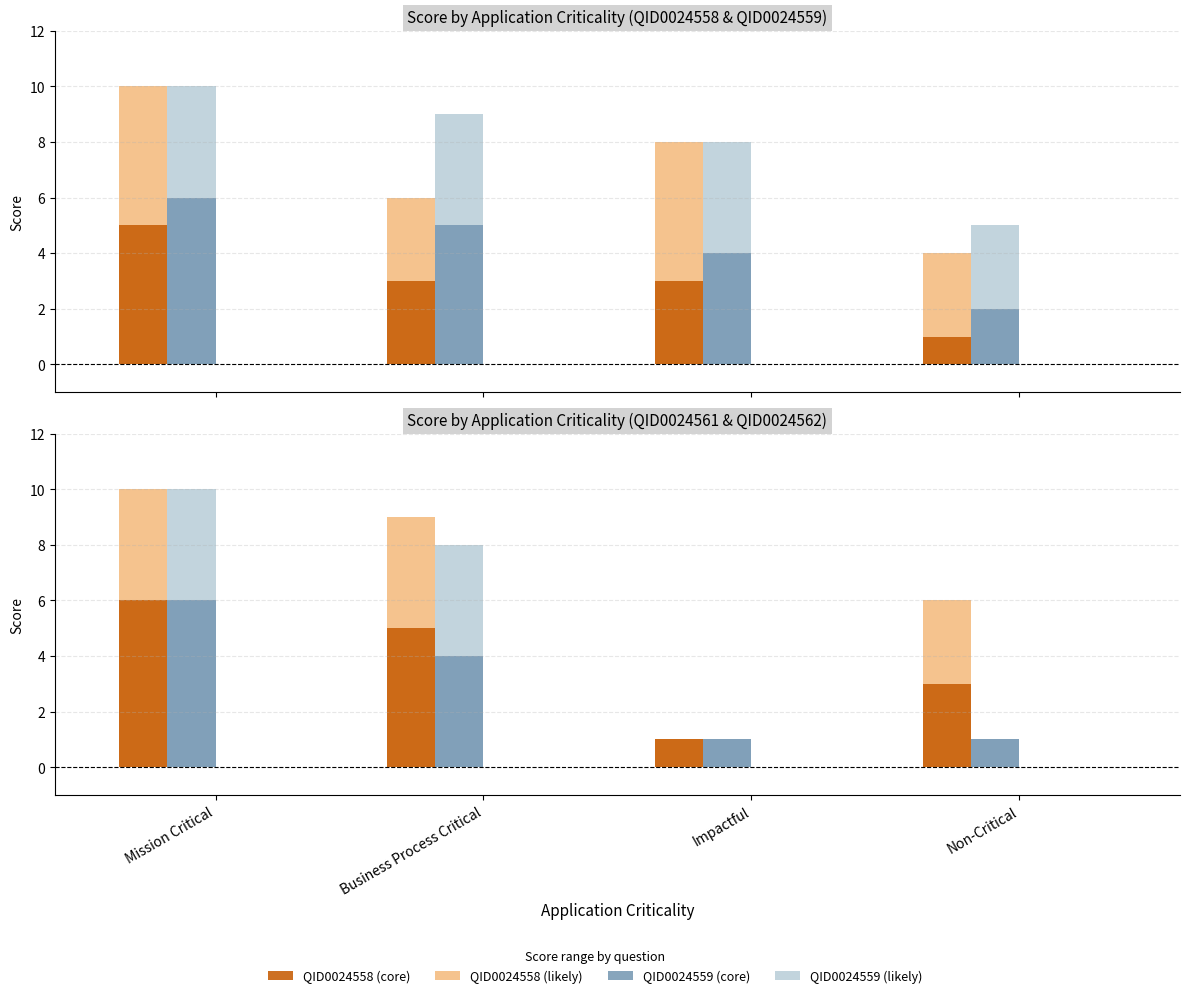

What value does the QID0024561 series have at Business Process Critical?

9